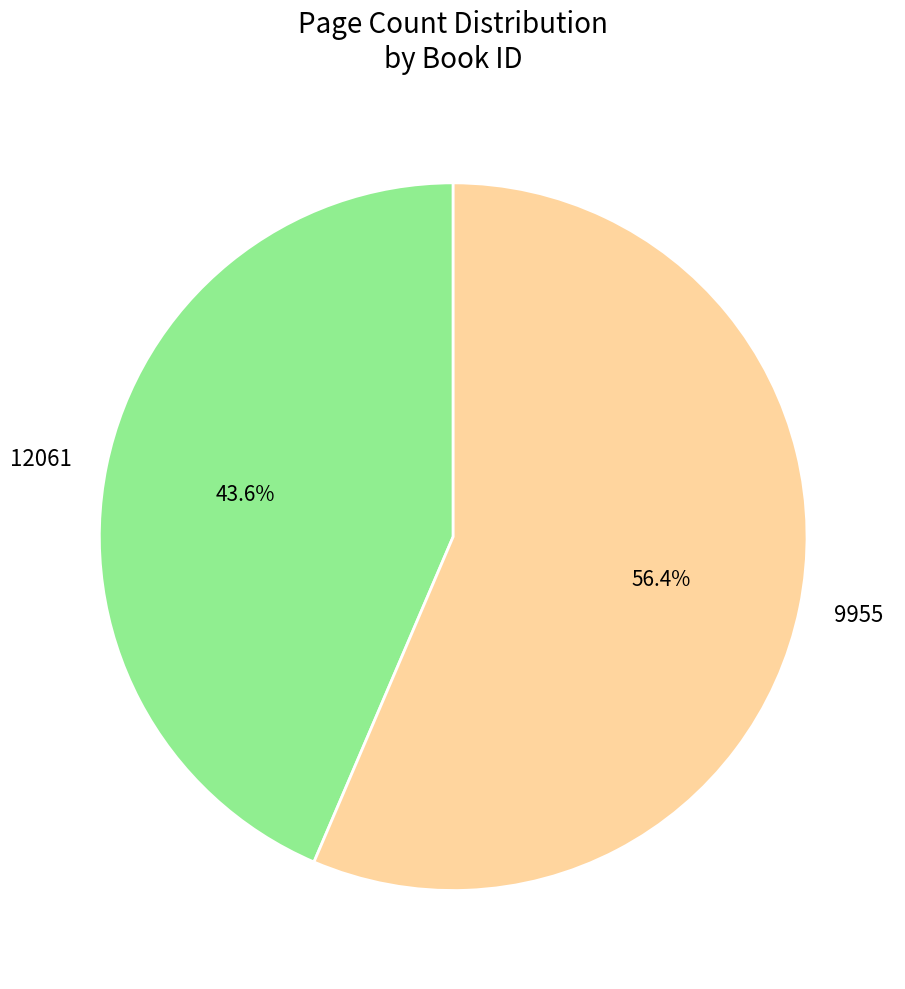

To the nearest percent, what is the difference between the largest and smallest slice percentages?

13%